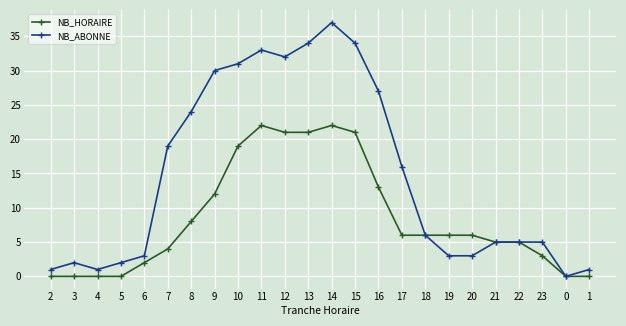

True or false: NB_ABONNE has more than 2 interior local peaks.

True